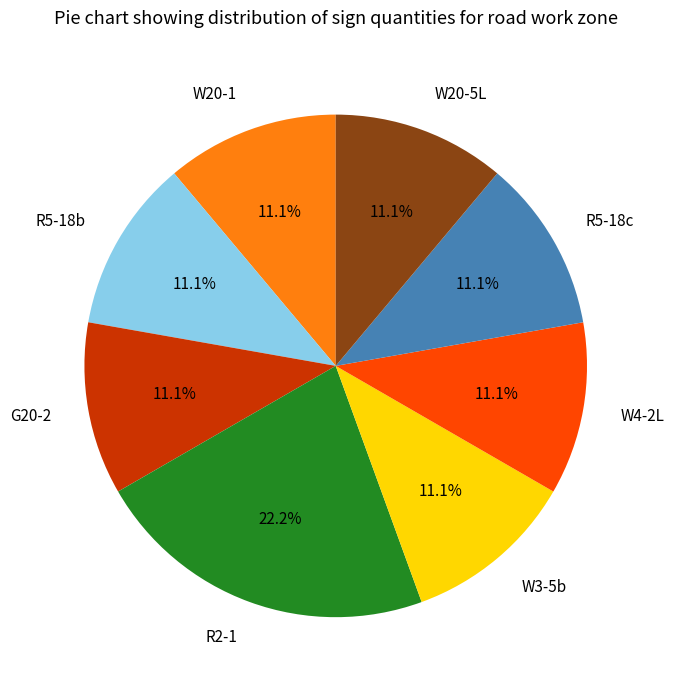

Between W20-5L and R2-1, which is larger?

R2-1